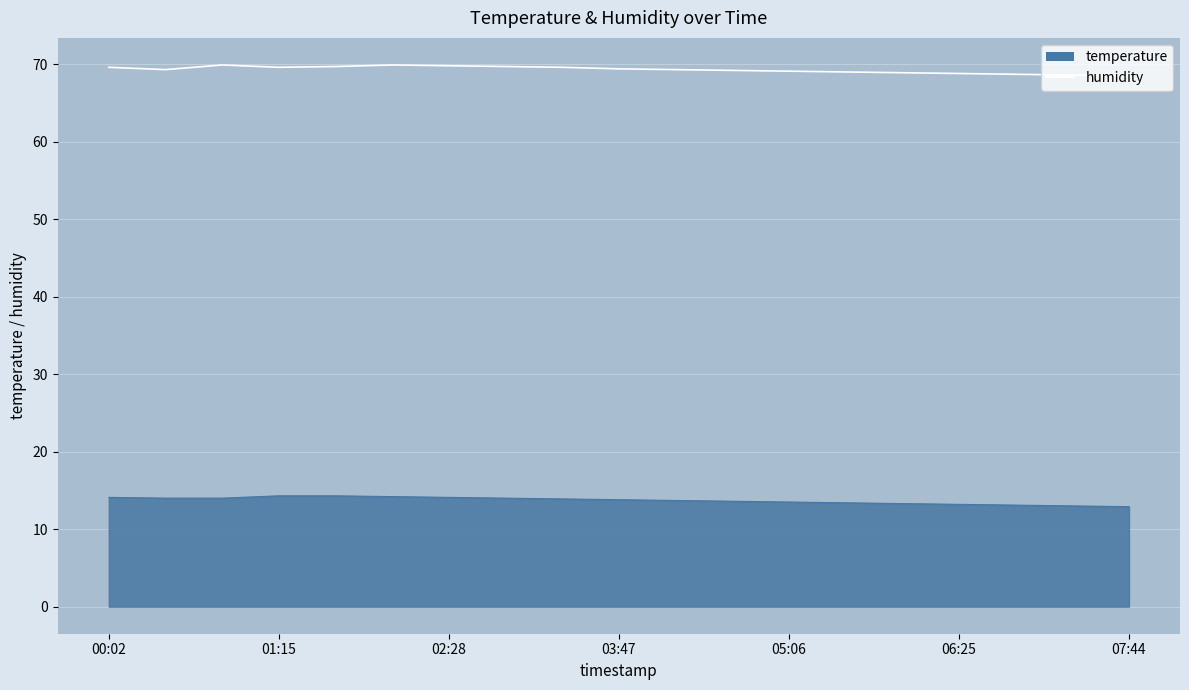

Count the number of categories in the chart.

19